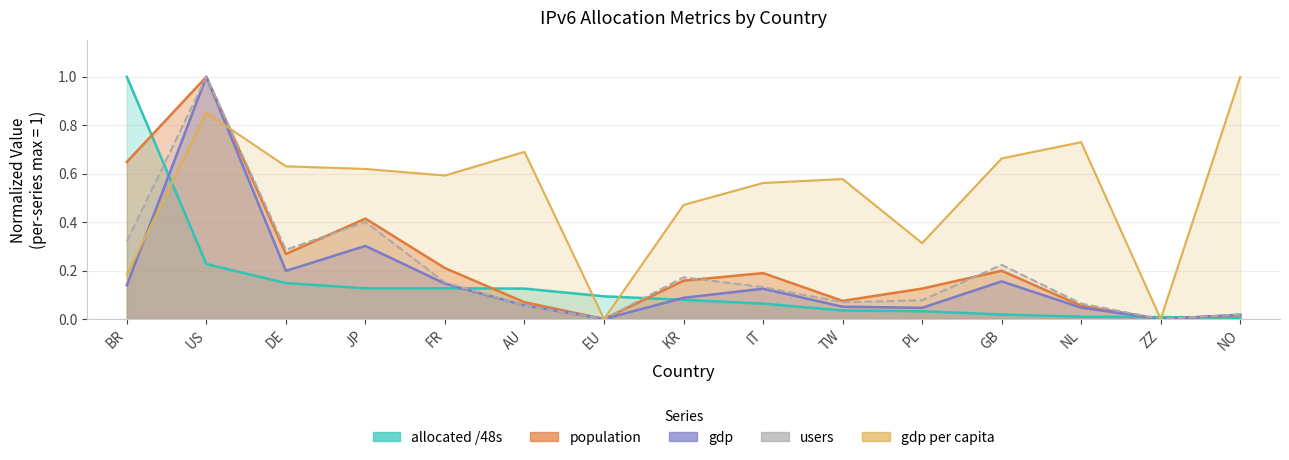

How many interior local valleys does the users series have?

4